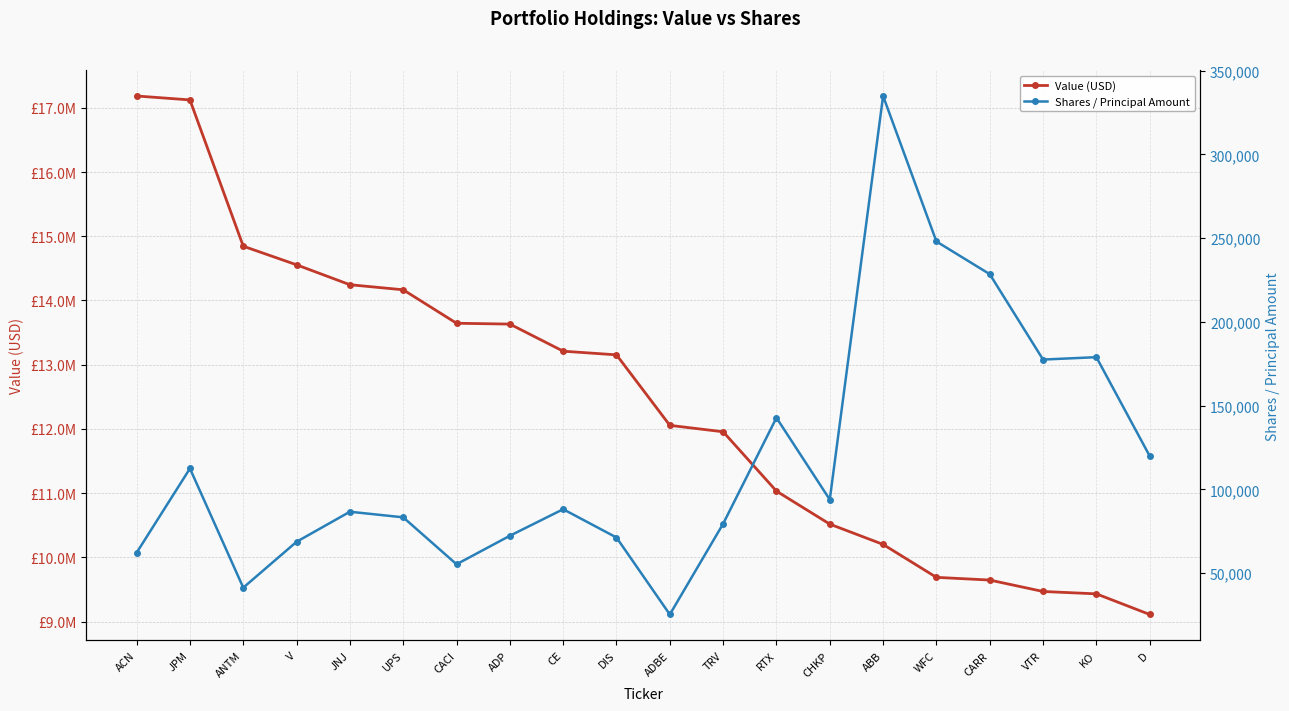

True or false: Shares / Principal Amount and Value (USD) cross at least once.

False